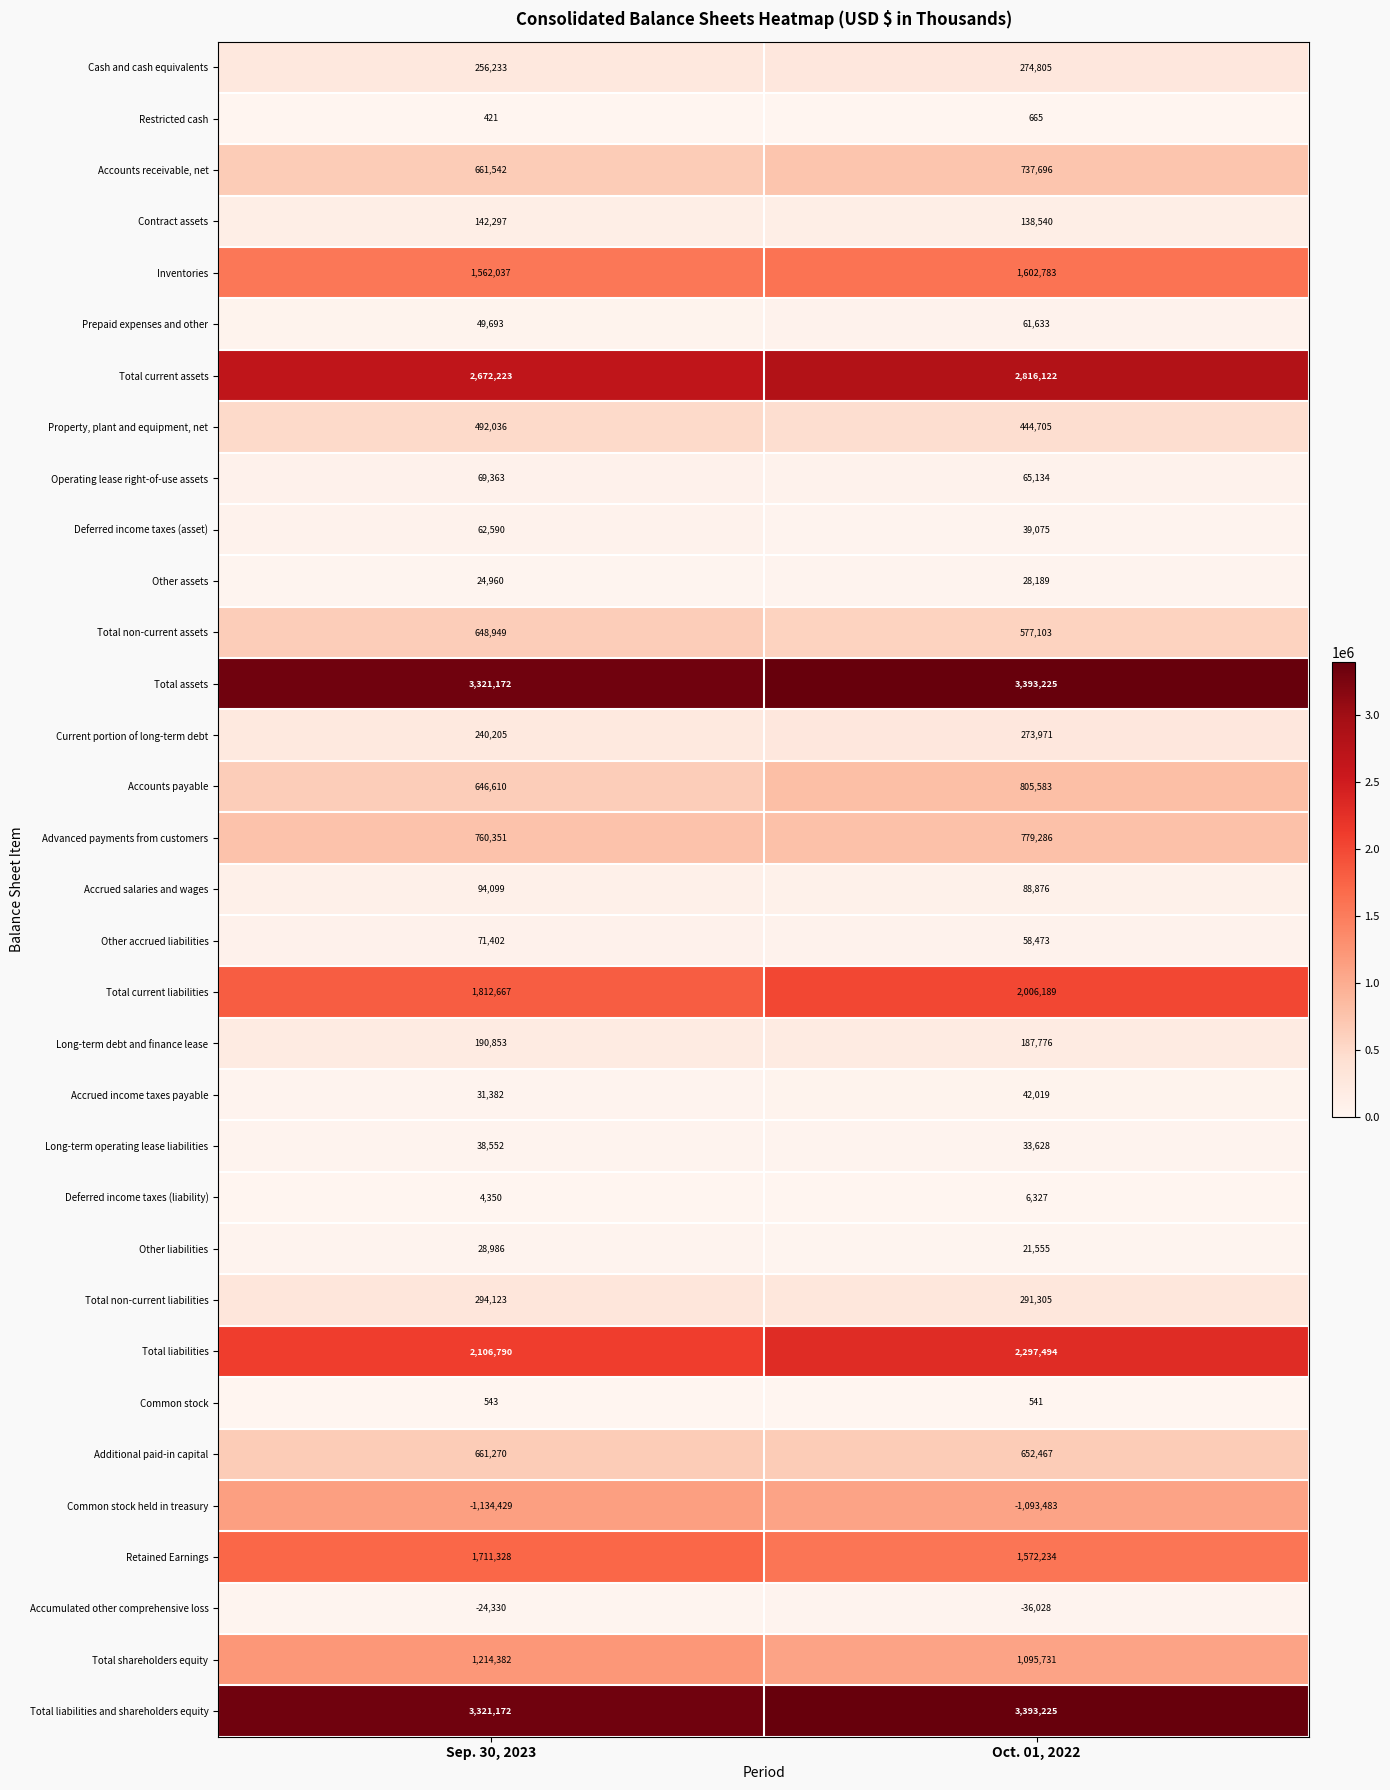

Count the number of data series in this chart.

33